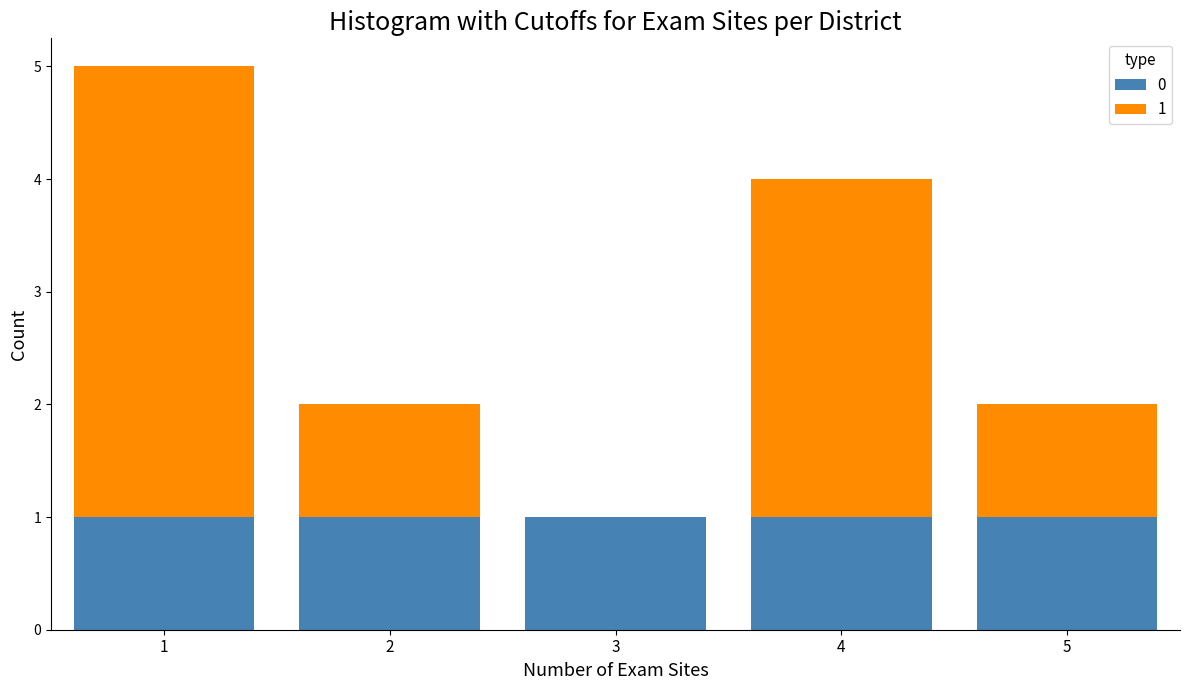

Which range on the x-axis has the tallest stacked bar (by total height)?

0.5 to 1.5